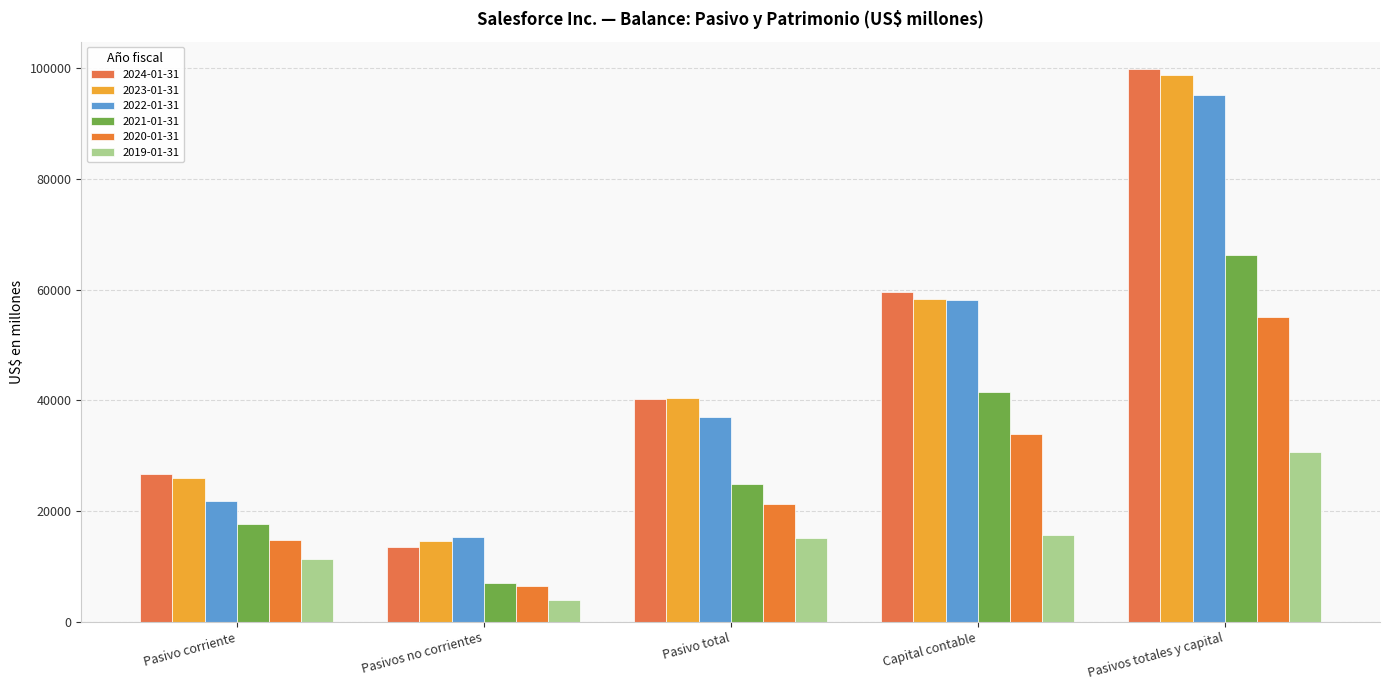

Is the value of 2022-01-31 at Pasivos totales y capital greater than the value of 2019-01-31 at Pasivos no corrientes?

Yes